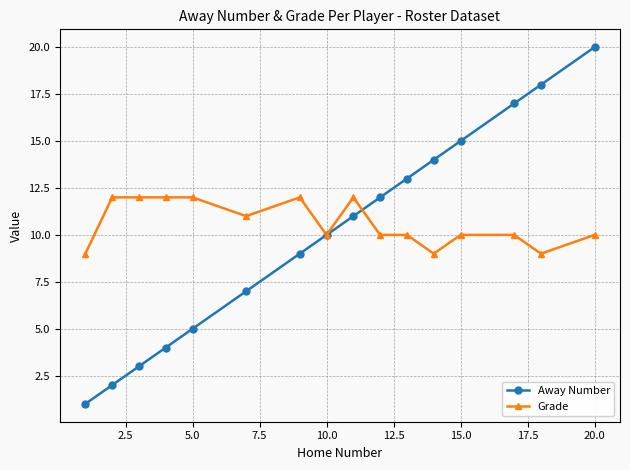

What is the highest value of the Away Number series?

20